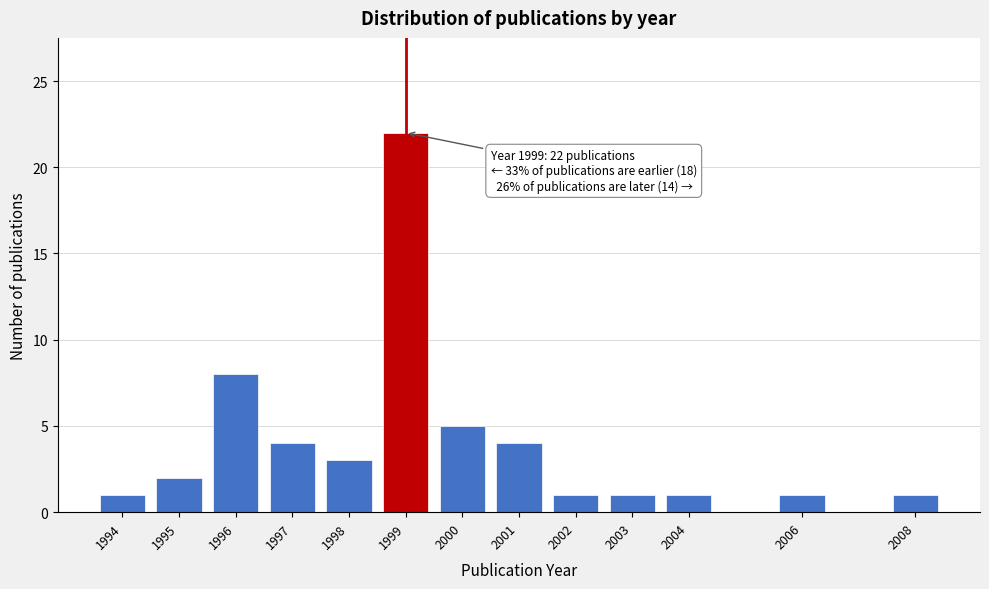

Reading right to left, list all the values displayed in this chart.

1	1	1	1	1	4	5	22	3	4	8	2	1